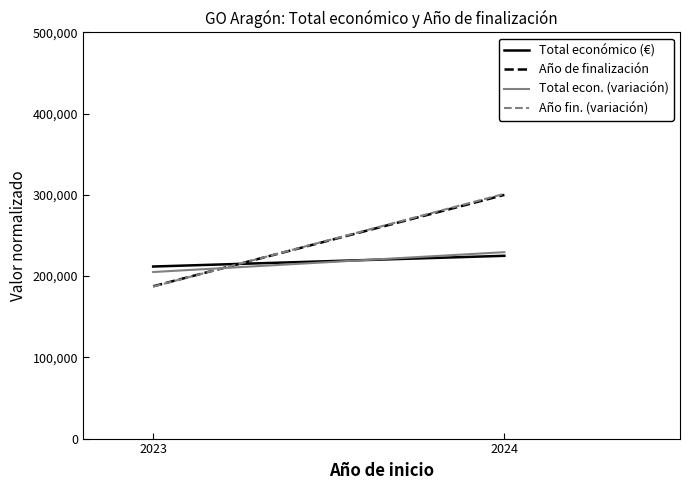

Where is Año de finalización nearest to the value 243750?

2023